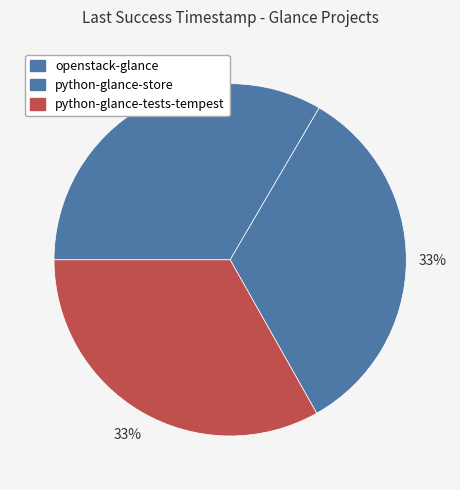

Count the number of slices in the pie.

3